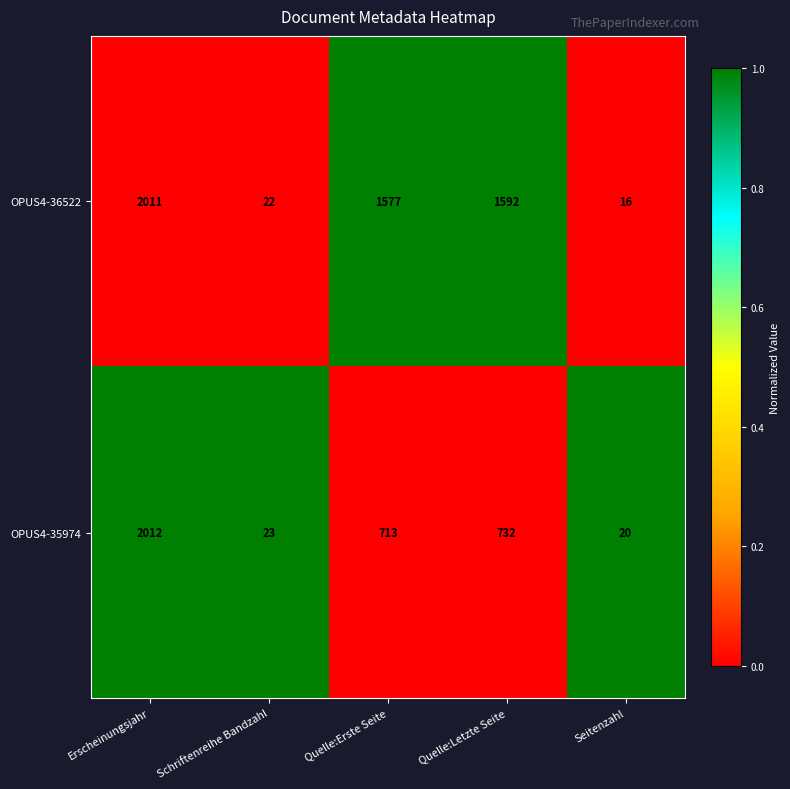

What is the total value across all series at Quelle:Erste Seite?

2290